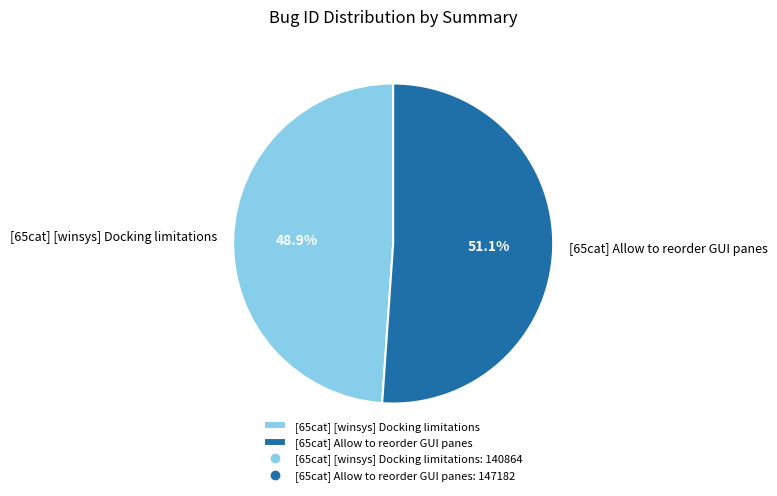

To the nearest percent, what is the difference between the [65cat] Allow to reorder GUI panes and [65cat] [winsys] Docking limitations slice percentages?

2%